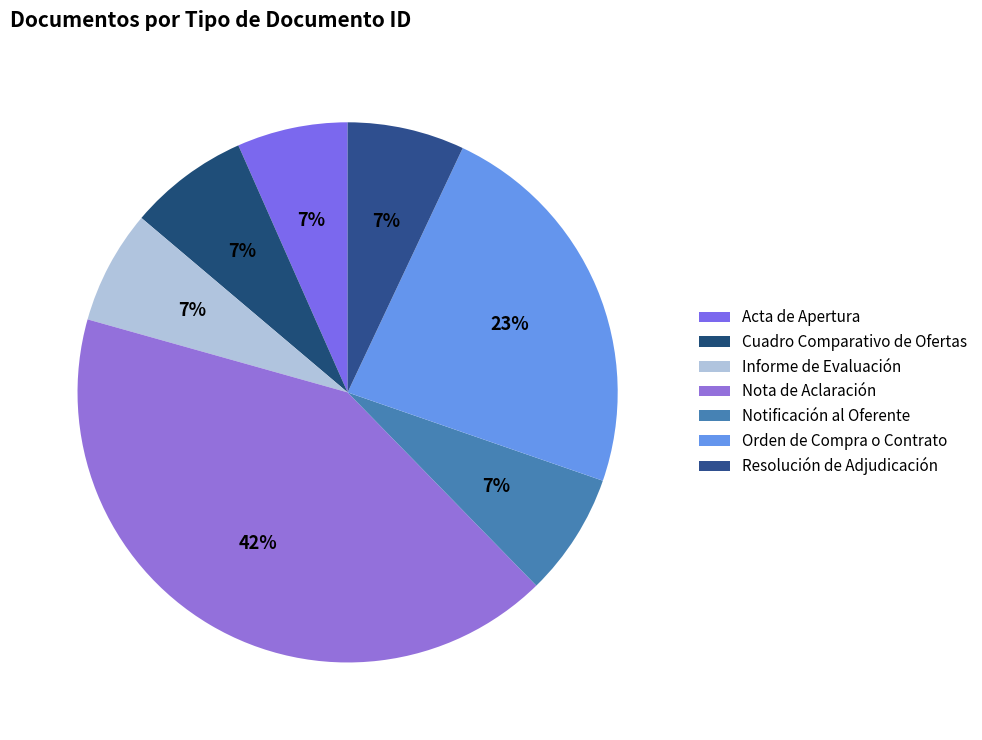

Count the number of slices in the pie.

7